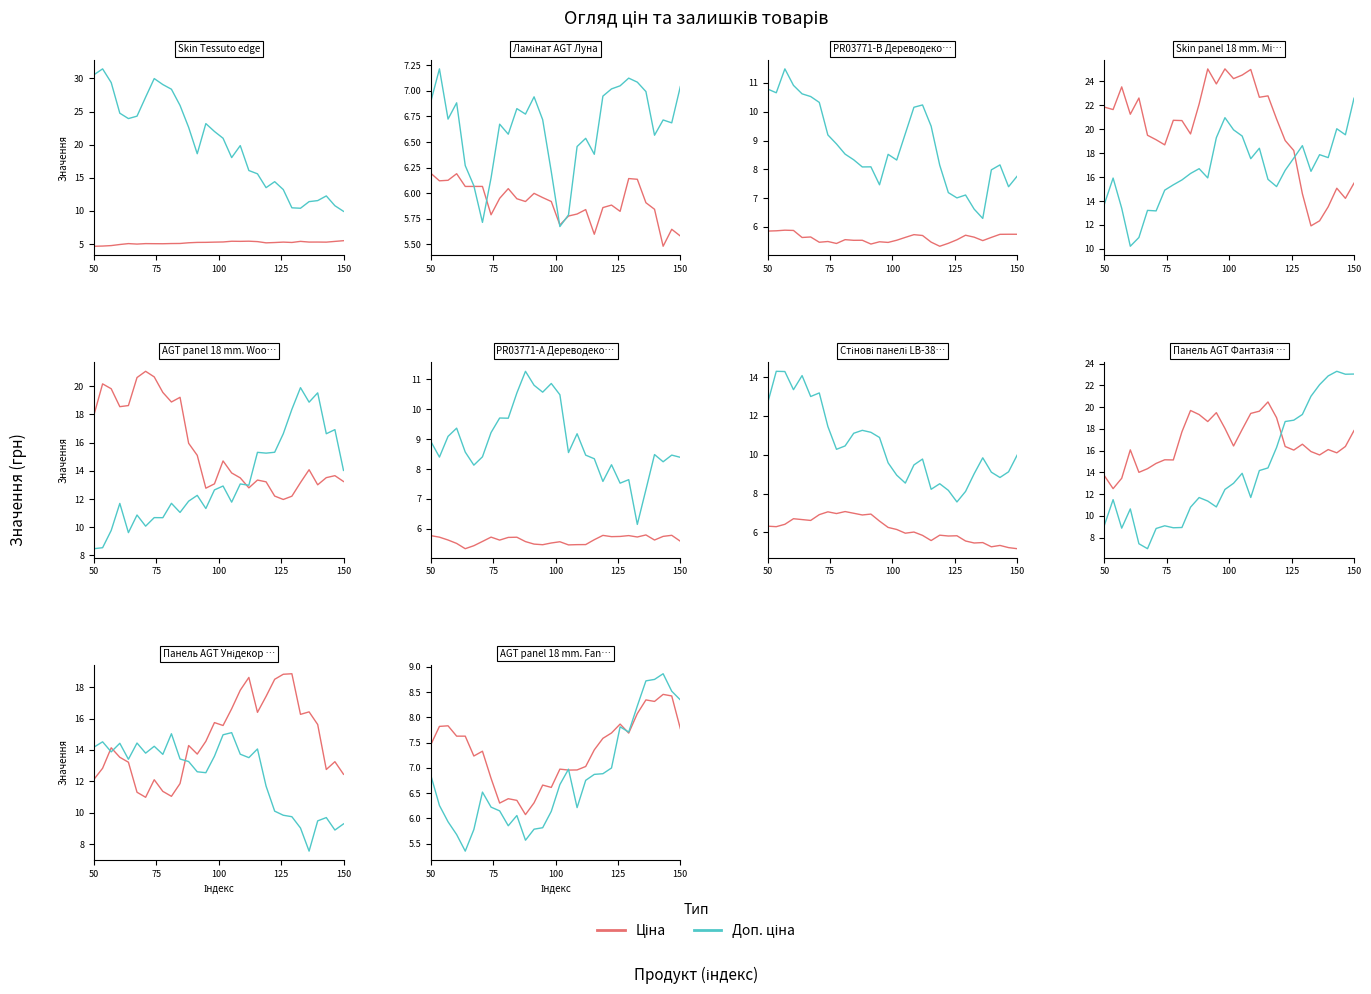

True or false: Доп. ціна has a value of 4.7 at 29.

False